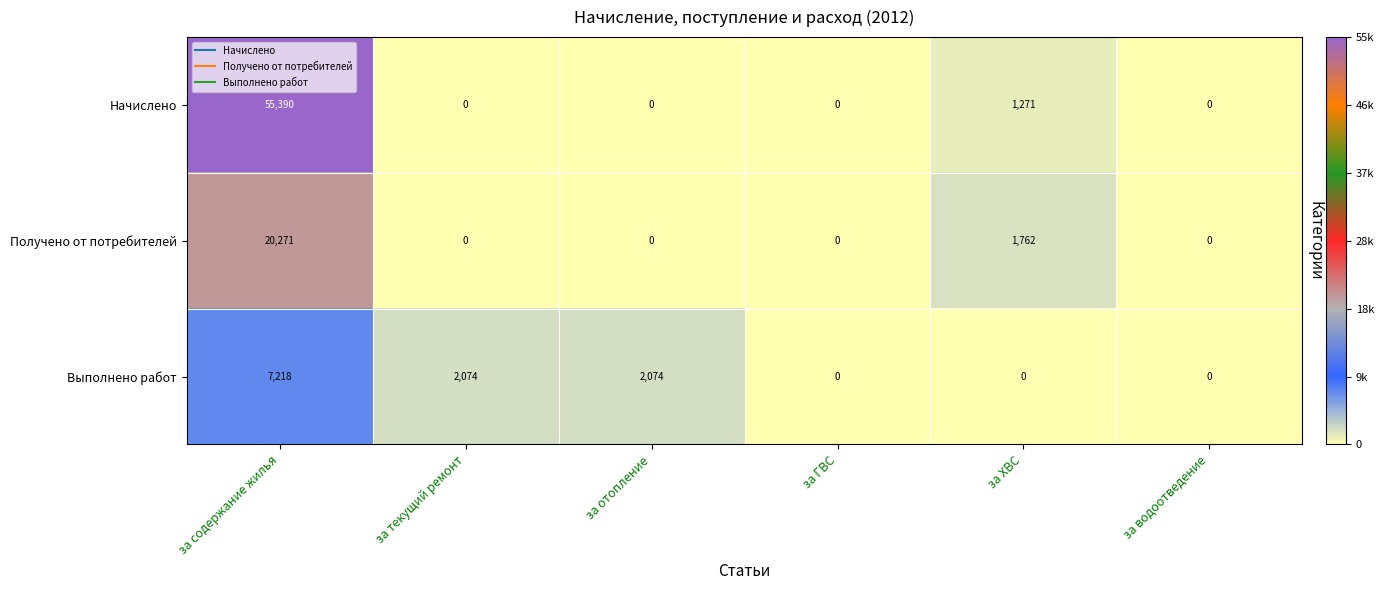

What is the difference between the maximum and second lowest values in the Выполнено работ series?

7218